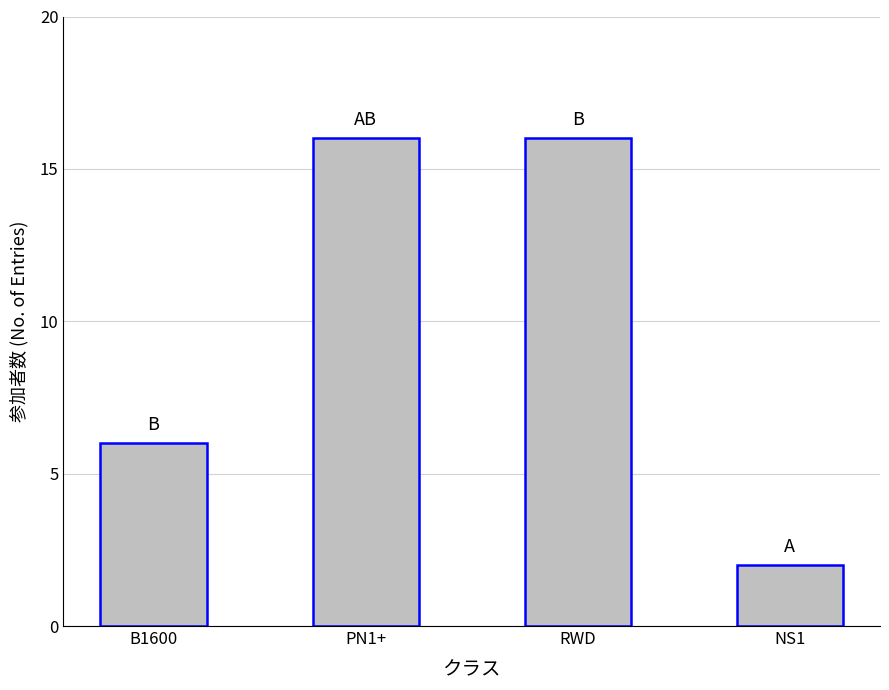

Which has a higher value, B1600 or RWD?

RWD